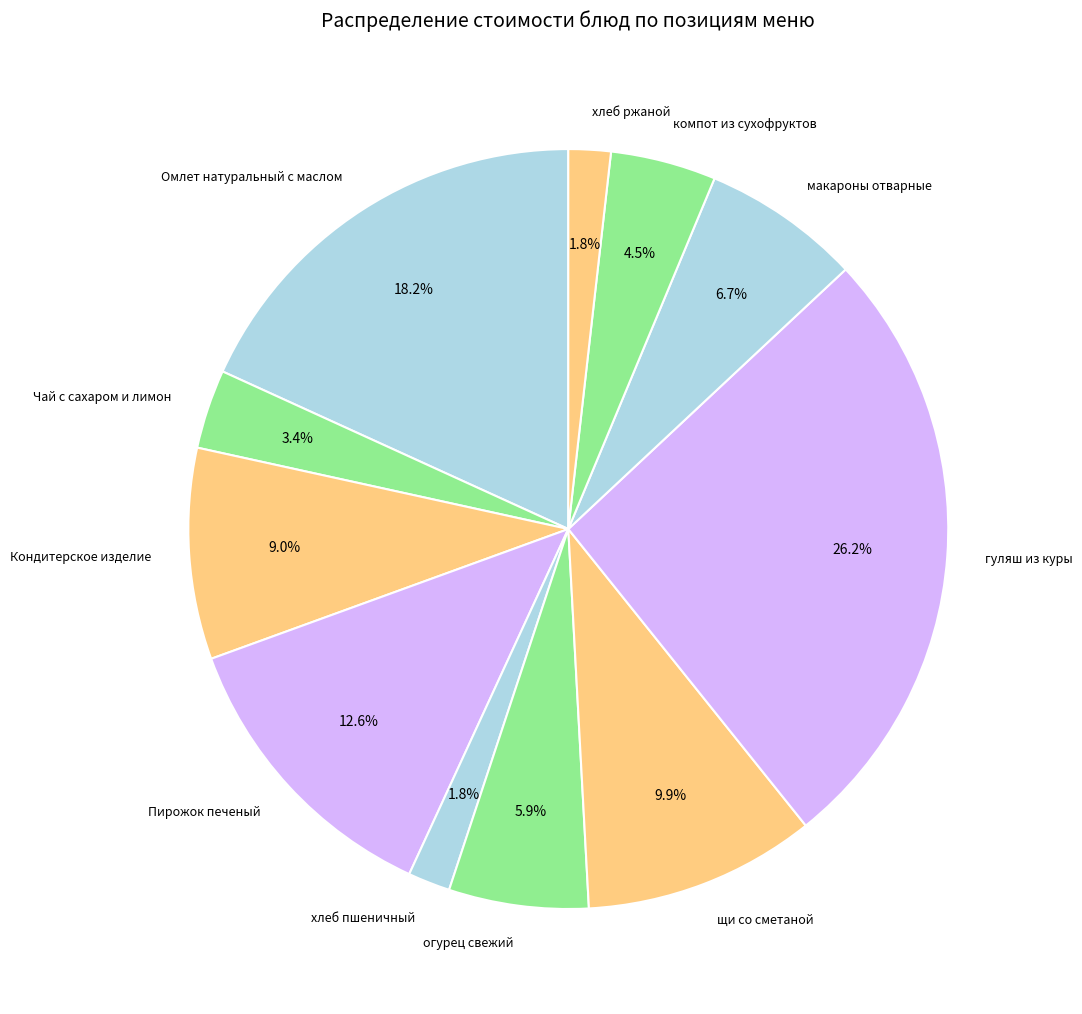

What is the ratio of the value at компот из сухофруктов to the value at Омлет натуральный с маслом?

0.2